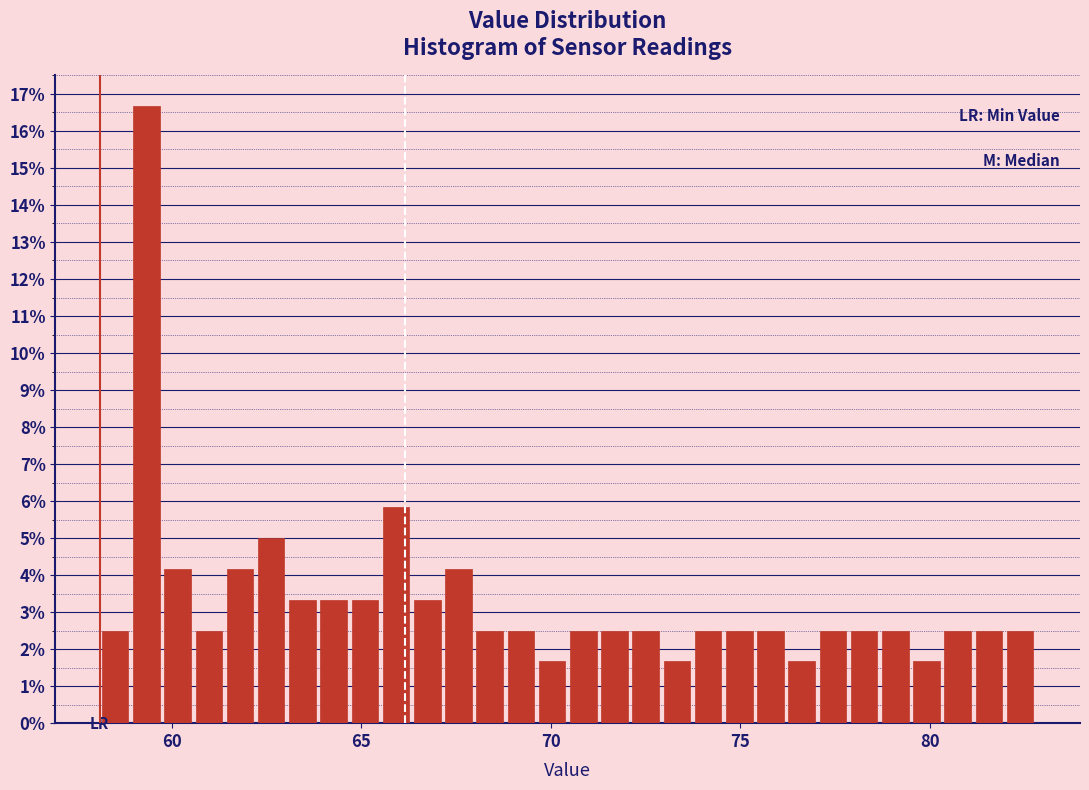

Read against the x-axis, roughly where is the centre of the tallest bar?

59.5